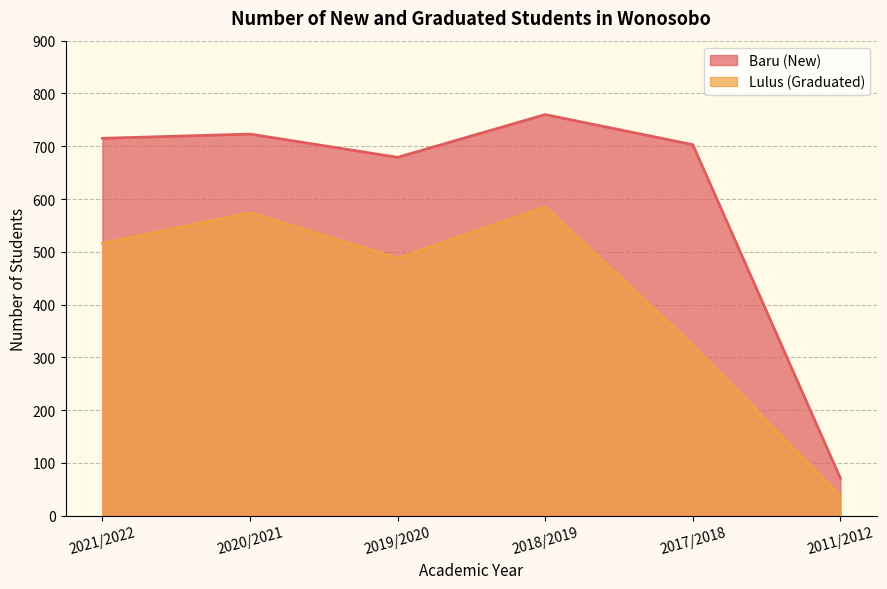

What is the value of the Lulus (Graduated) point at the 4th from the left?

585